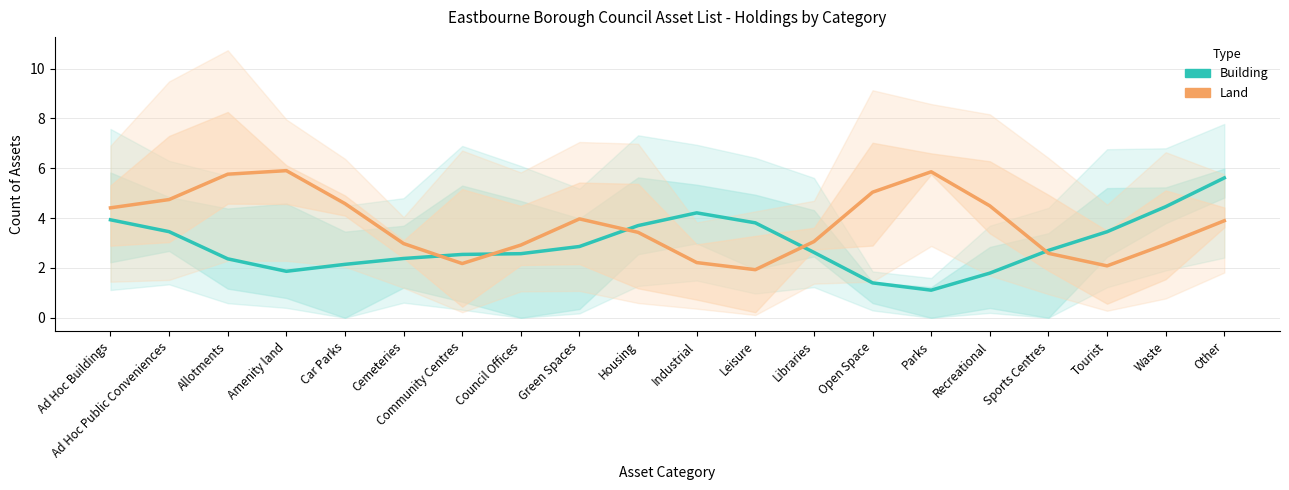

Which label corresponds to the smallest value in the chart?

Parks